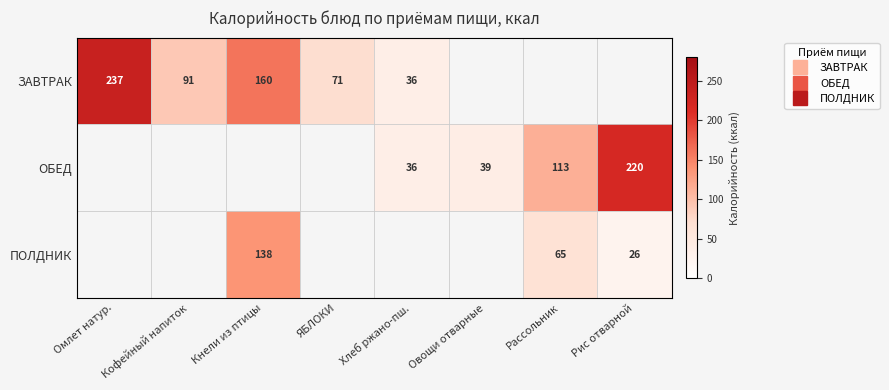

Which series has the largest total across all categories?

ЗАВТРАК